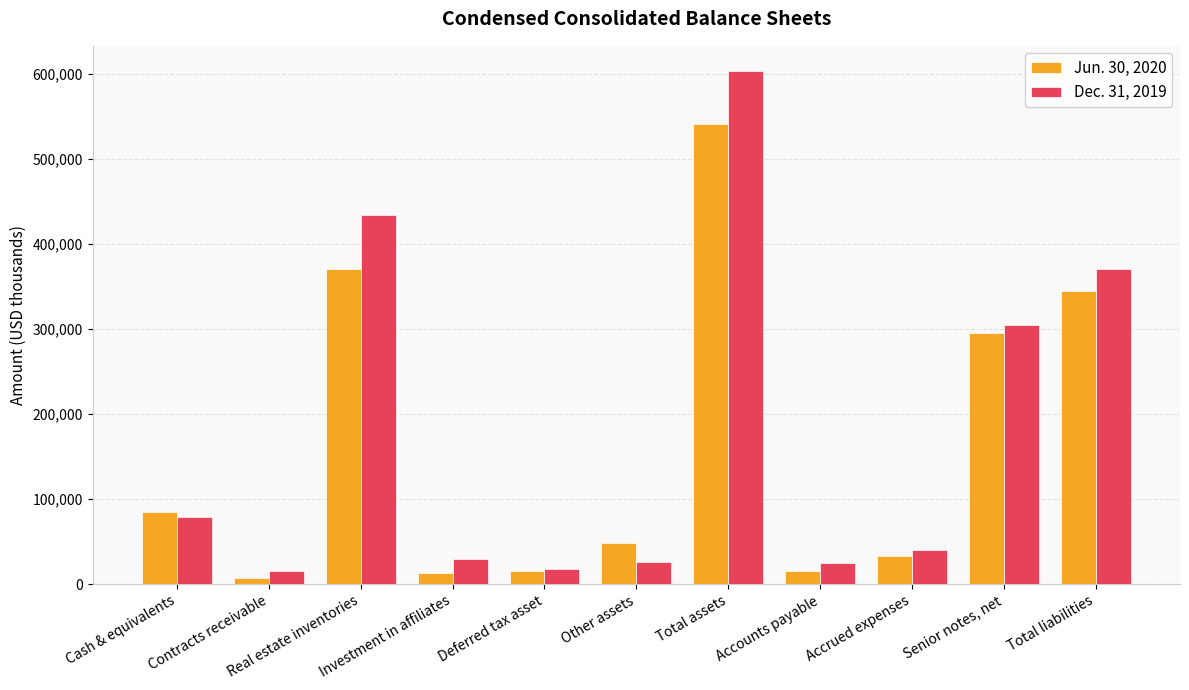

What is the maximum value for Dec. 31, 2019?

603189